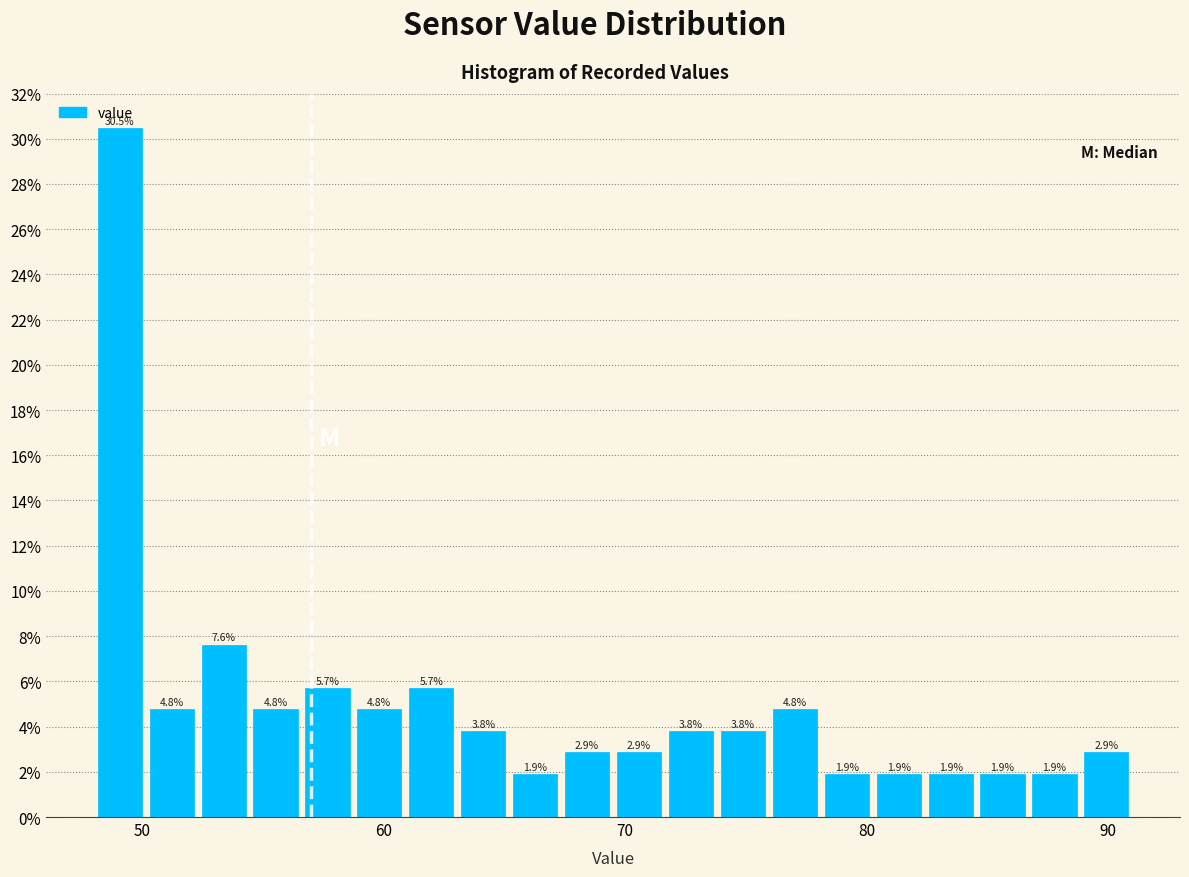

Read against the x-axis, roughly where is the centre of the tallest bar?

49